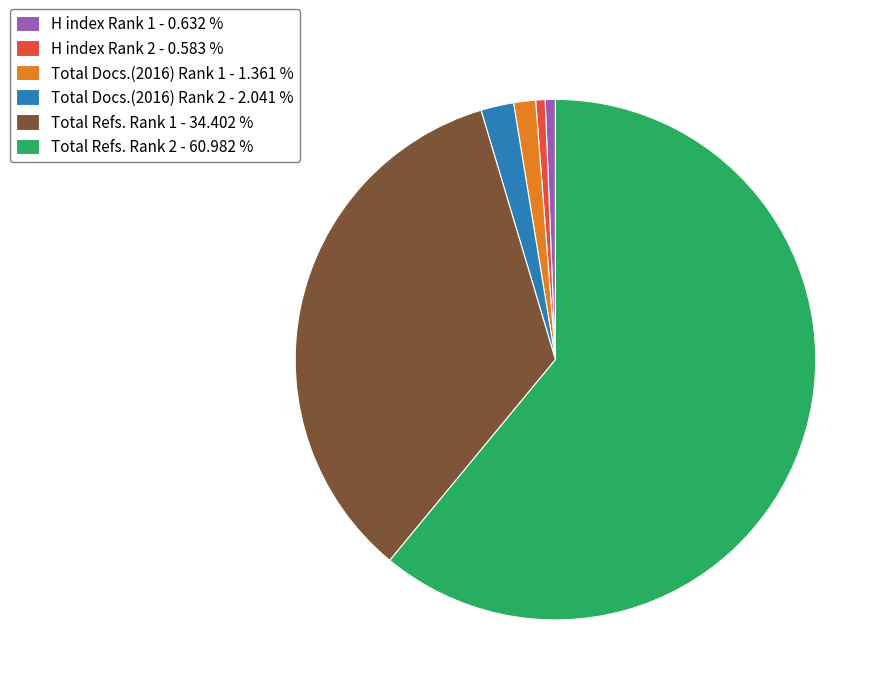

Which slice represents more than half of the pie?

Total Refs. Rank 2 - 60.982 %